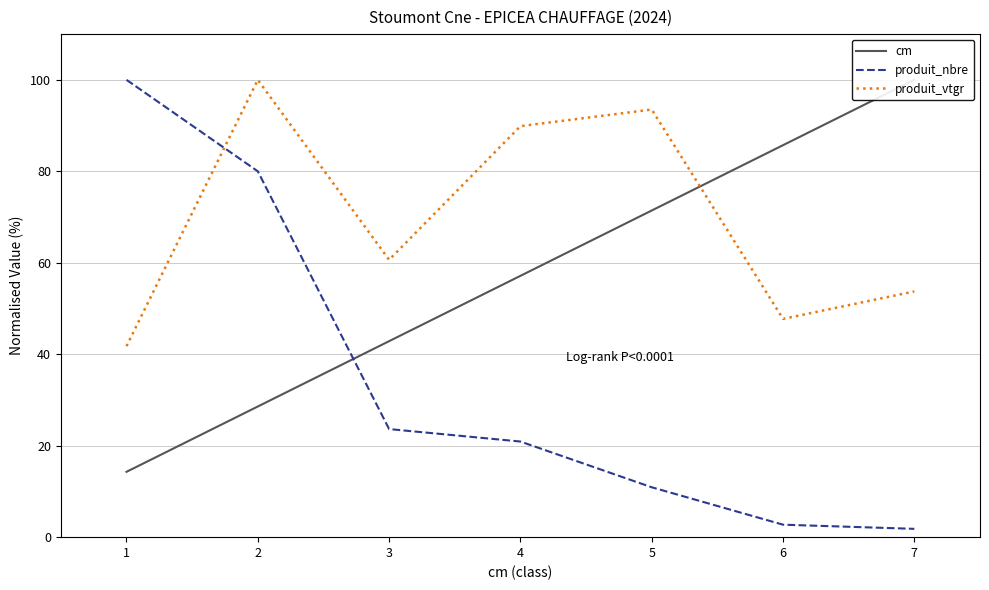

Reading left to right, what are all the values shown in this chart?

cm: 14.3	28.6	42.9	57.1	71.4	85.7	100.0
produit_nbre: 100.0	80.0	23.6	20.9	10.9	2.7	1.8
produit_vtgr: 41.8	100.0	60.6	89.9	93.5	47.7	53.7